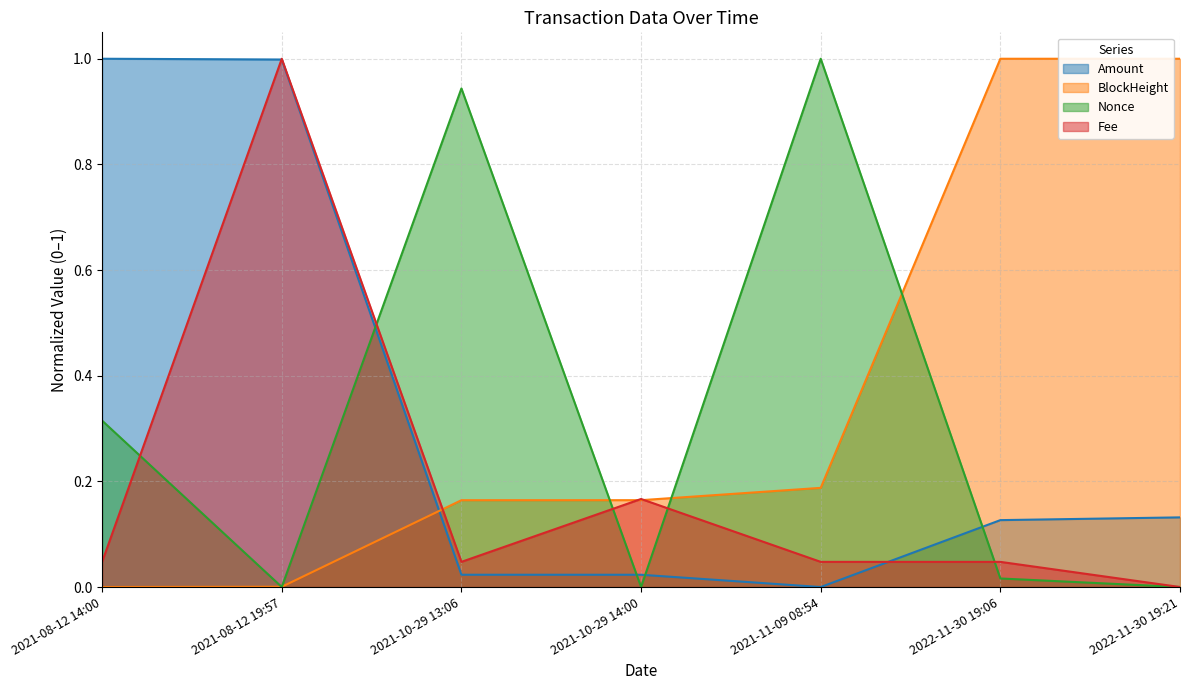

Which series has the widest spread of values?

Amount